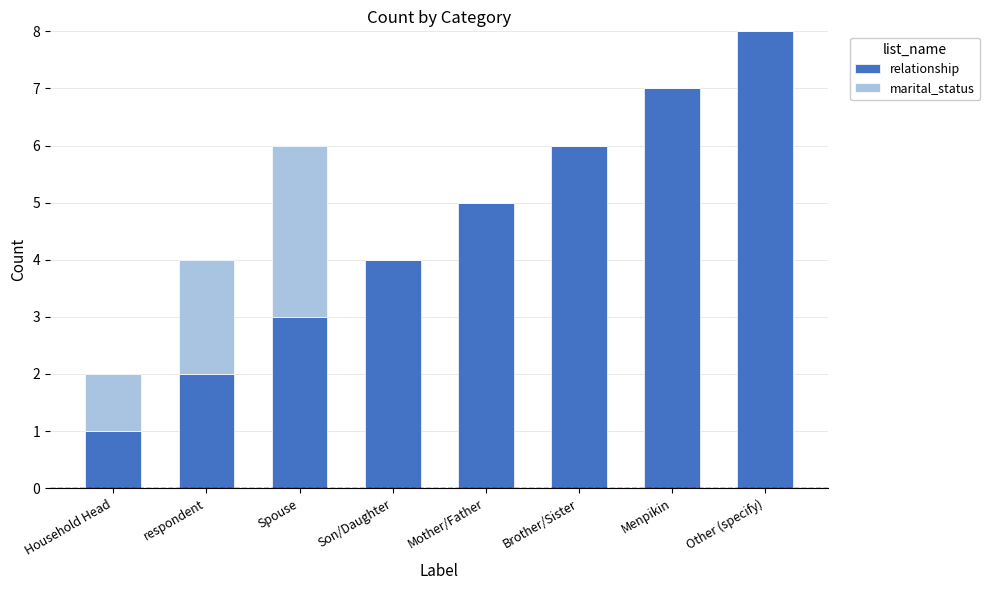

True or false: relationship has a value of 8 at Other (specify).

True